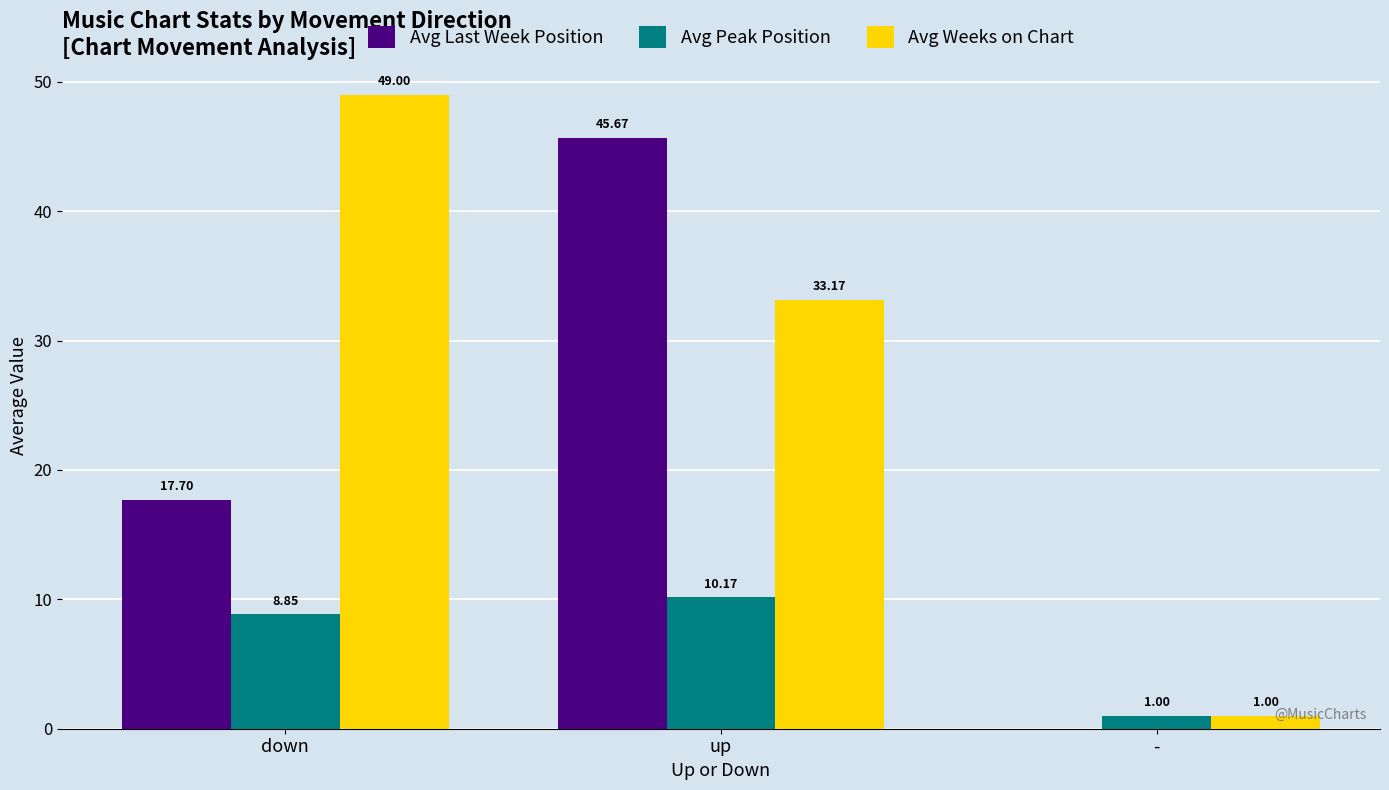

Which category has the highest value in the Avg Weeks on Chart series?

down